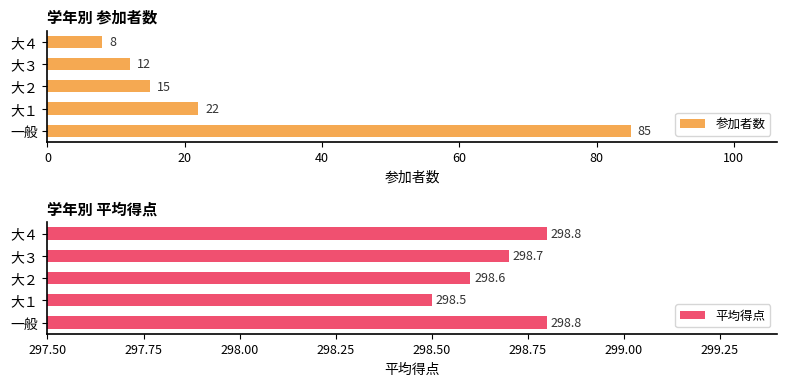

How many data points in 参加者数 are above 15?

2